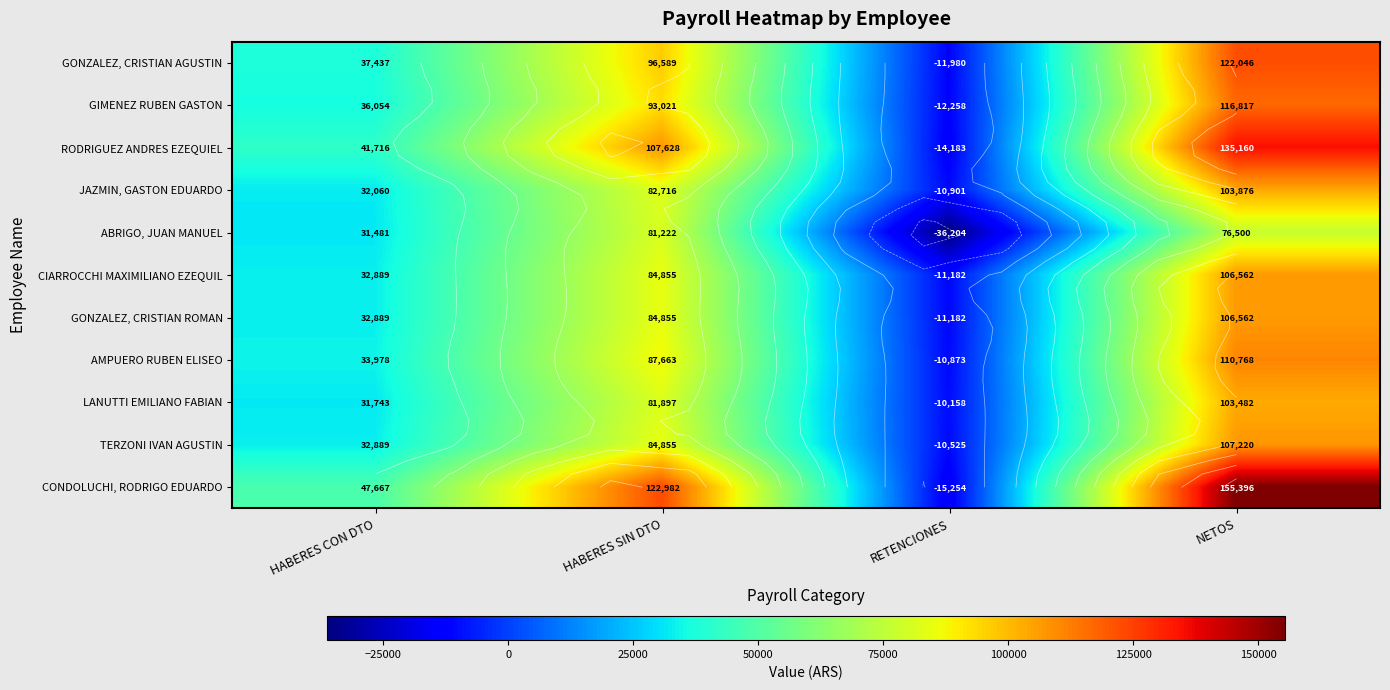

At which label does JAZMIN, GASTON EDUARDO reach its minimum?

RETENCIONES